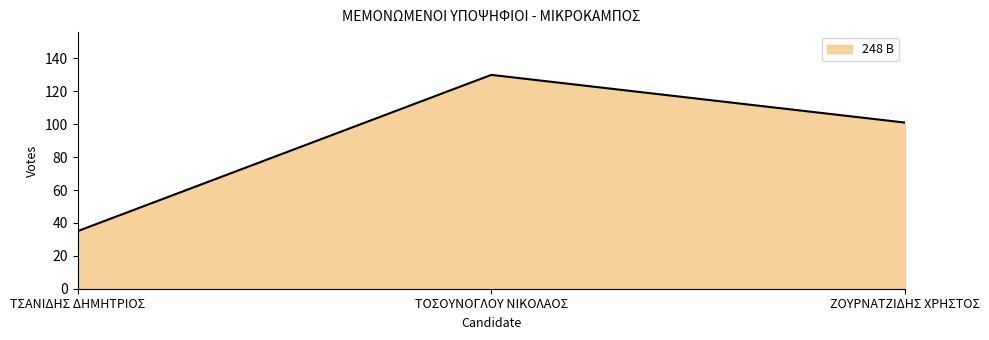

List the labels in order of value, largest first.

ΤΟΣΟΥΝΟΓΛΟΥ ΝΙΚΟΛΑΟΣ, ΖΟΥΡΝΑΤΖΙΔΗΣ ΧΡΗΣΤΟΣ, ΤΣΑΝΙΔΗΣ ΔΗΜΗΤΡΙΟΣ